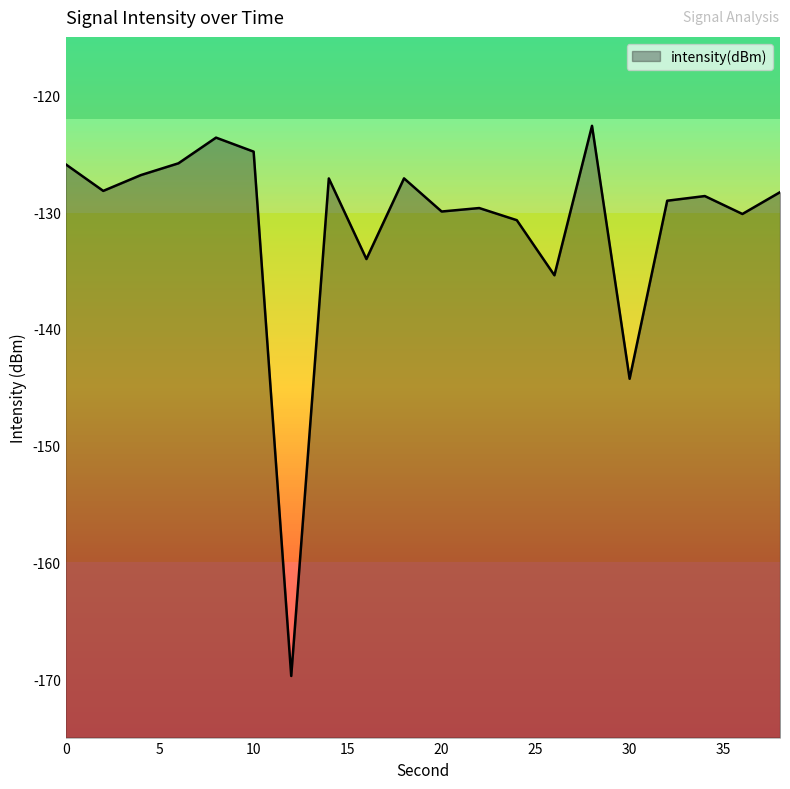

What is the difference between the maximum and minimum values?

47.1